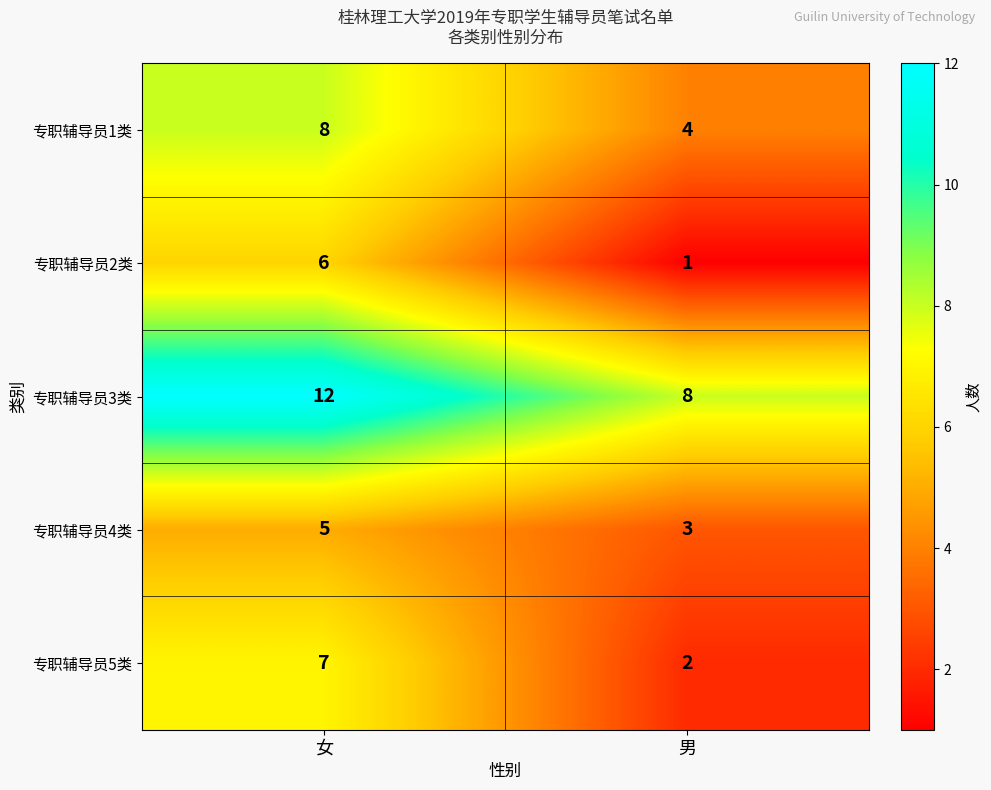

At which category does the chart reach its minimum across all series?

男